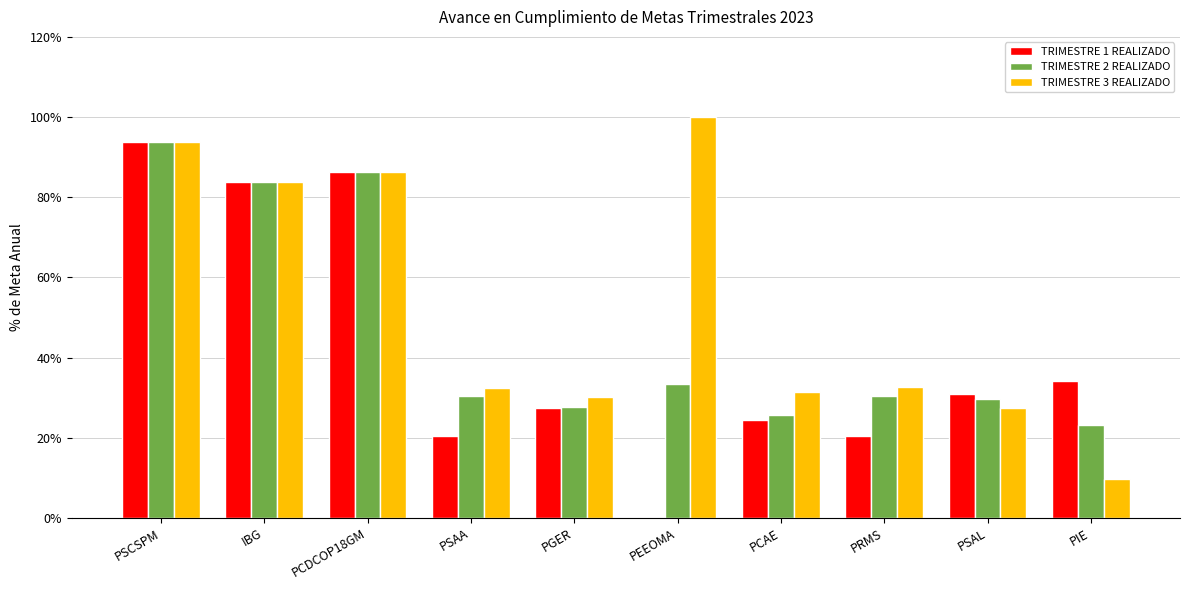

Between PCAE and PIE, which series saw the biggest shift?

TRIMESTRE 3 REALIZADO